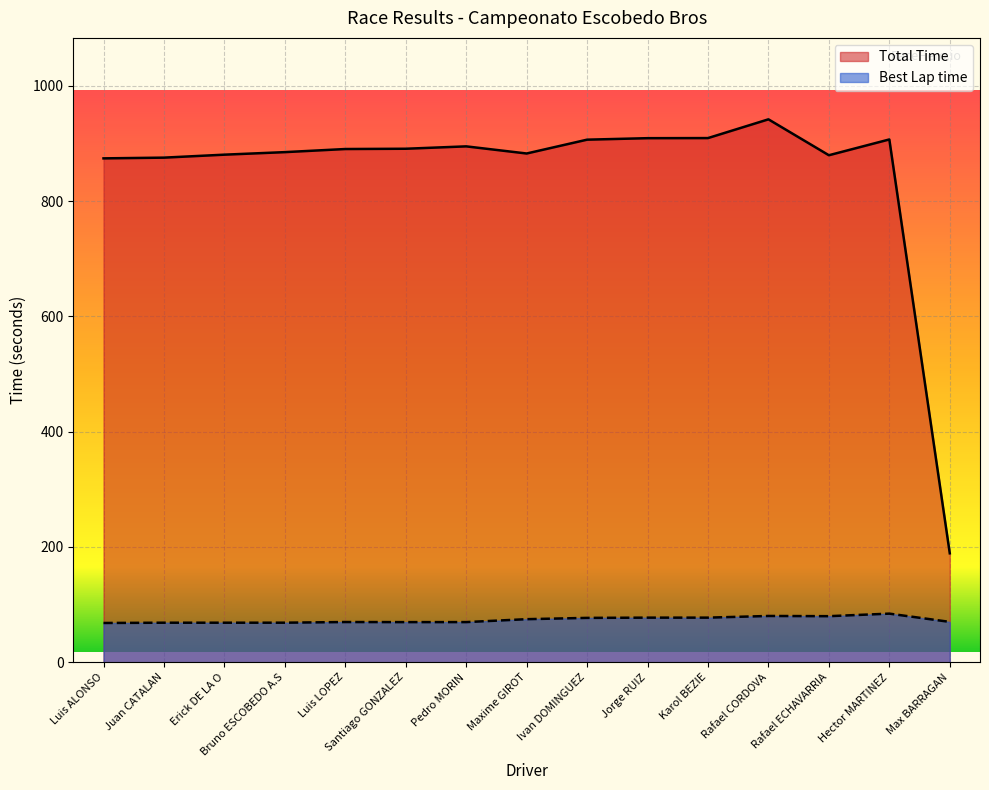

How many series are shown in this chart?

2